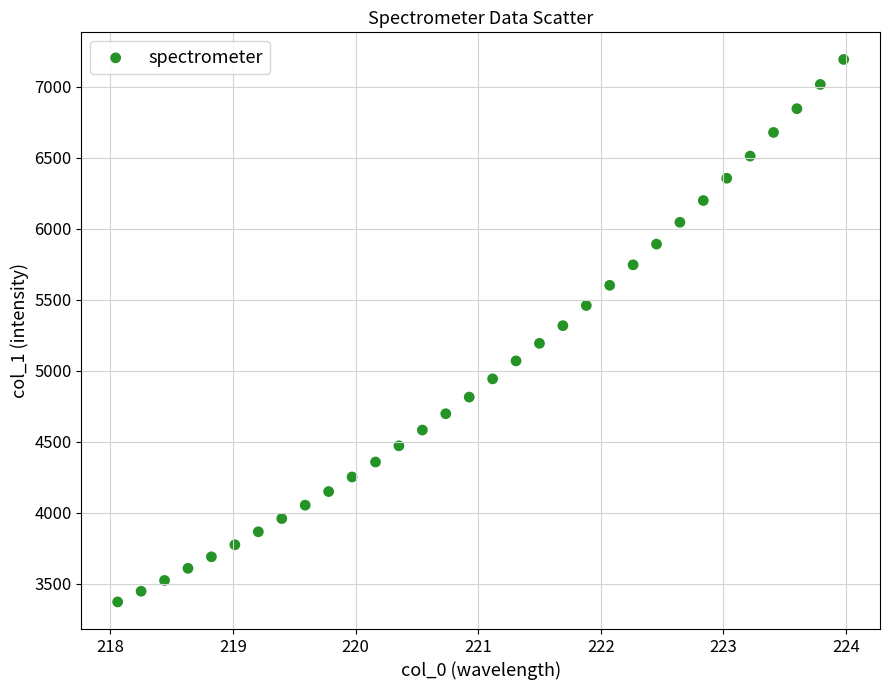

What is the range of Y values (max minus min)?

3820.7